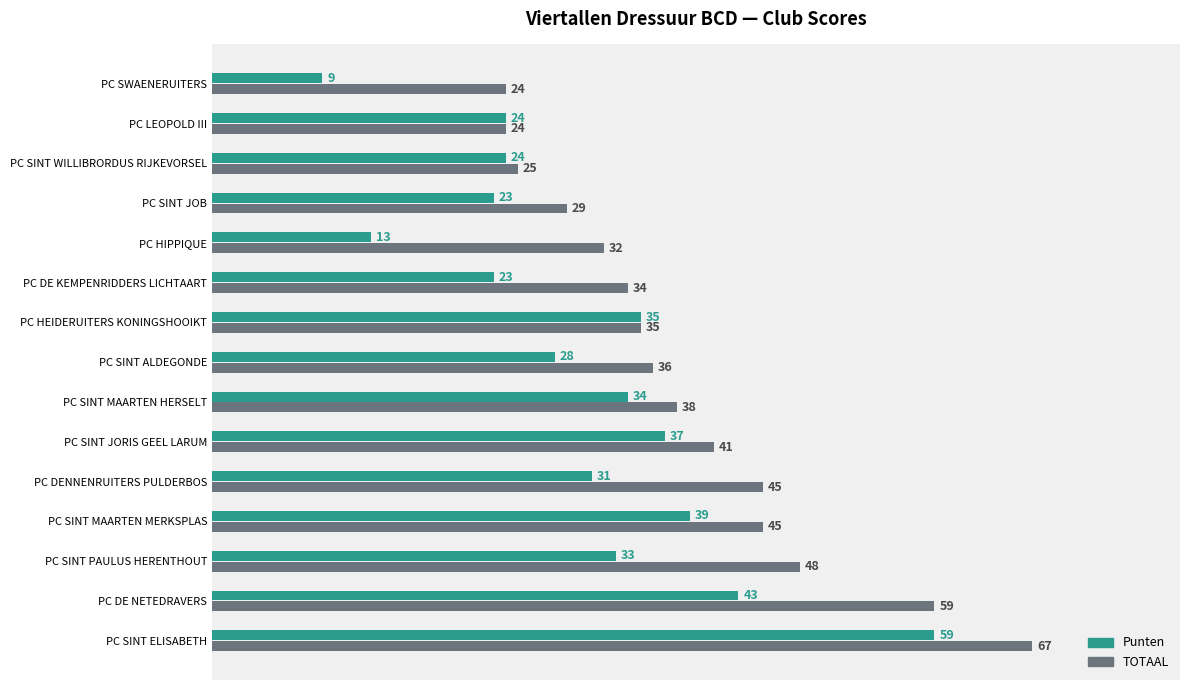

What is the smallest value displayed?

9